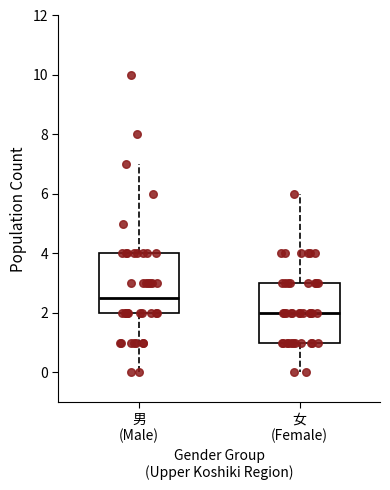

Which box has the lowest median line?

女 (Female)